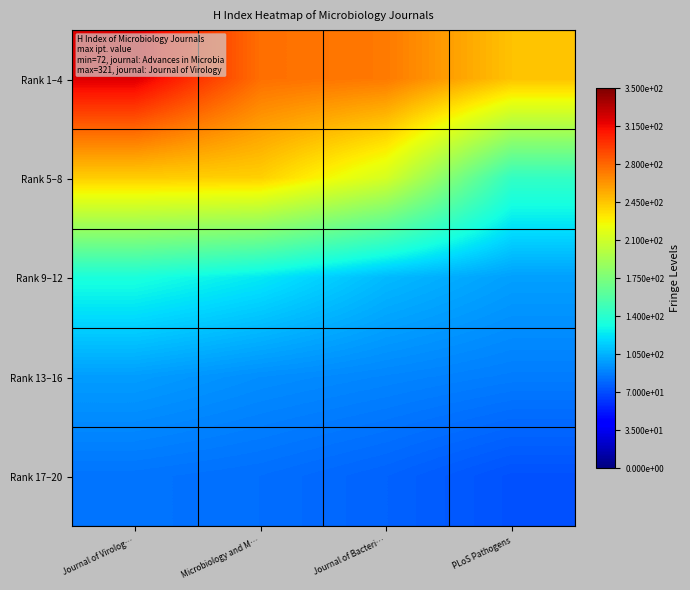

How many data points does each series have?

4